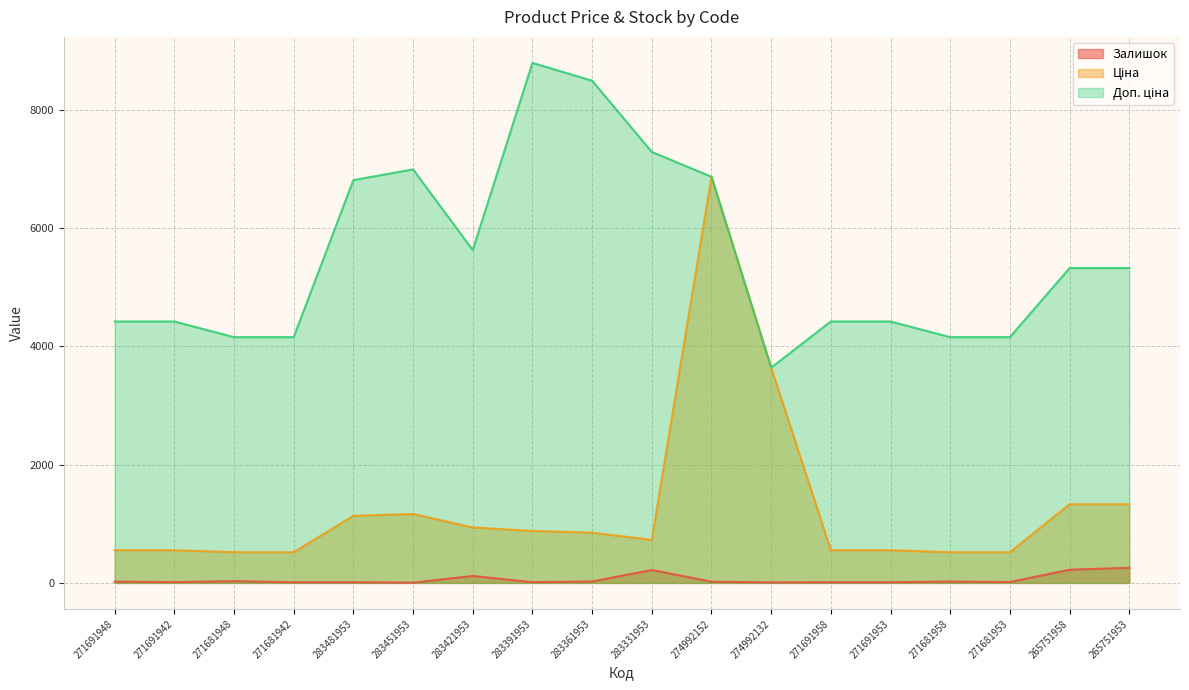

What is the highest value of the Ціна series?

6869.4